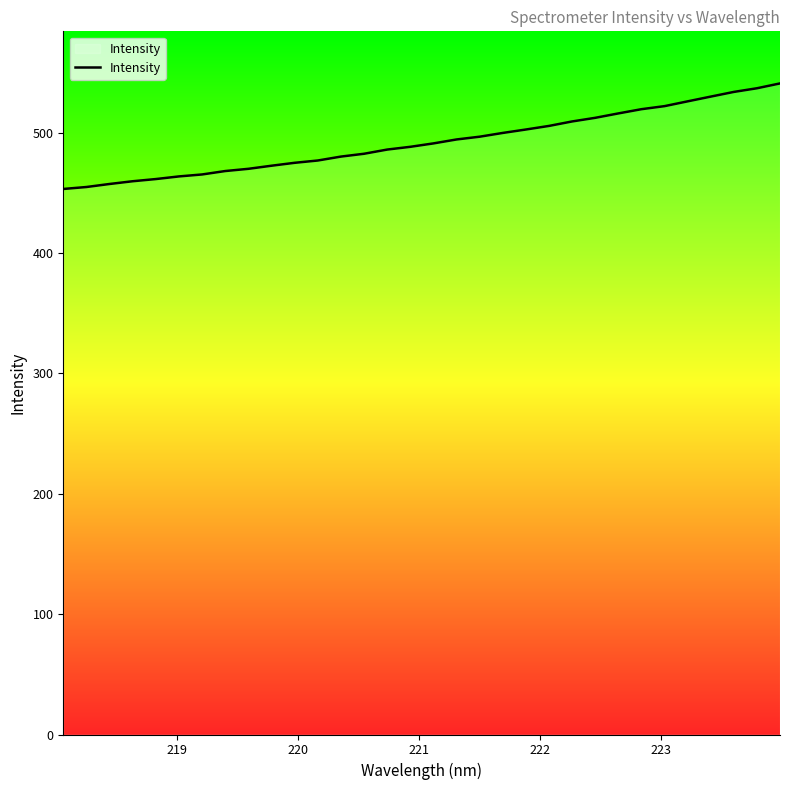

Count the number of data series in this chart.

1